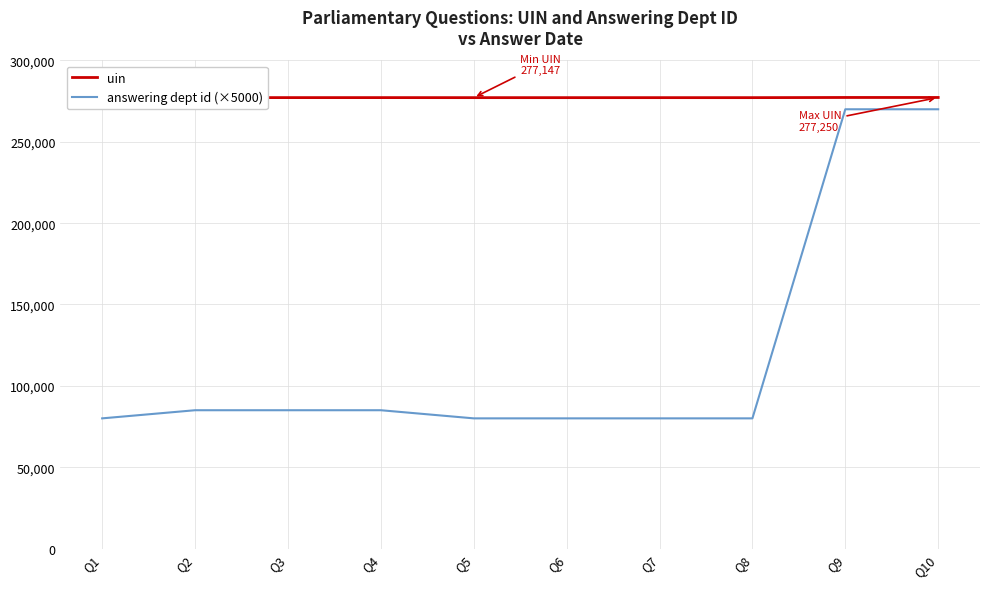

What is the minimum value shown in the chart?

80000